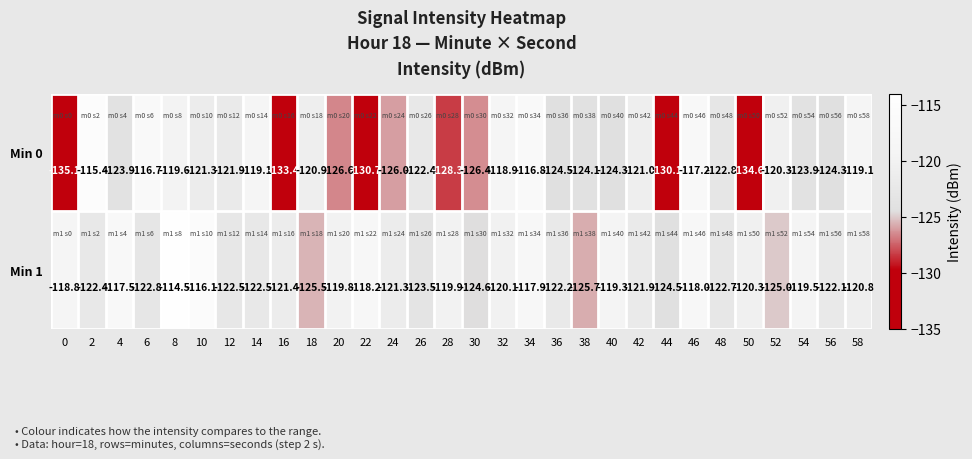

What is the difference between the second highest and second lowest values in the Min 0 series?

17.9